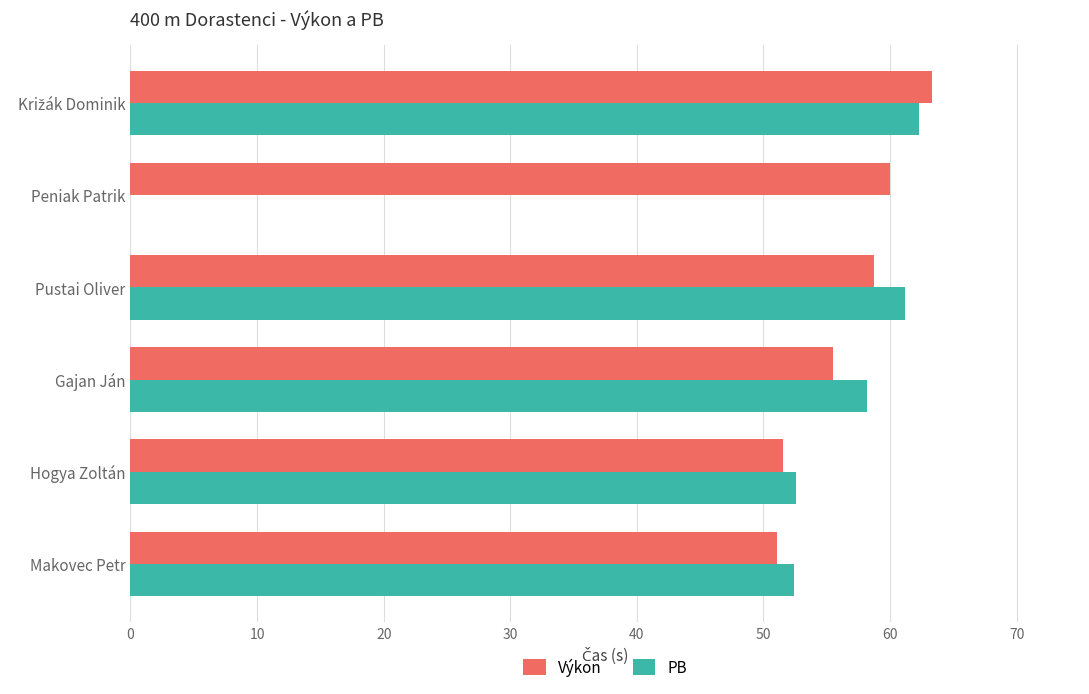

What value does the Výkon series have at Pustai Oliver?

58.7